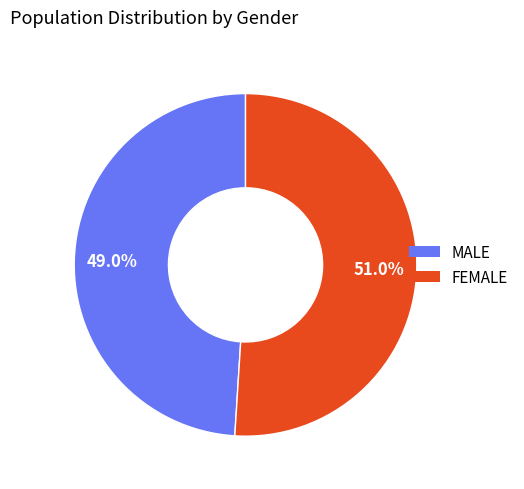

Does any single category account for the majority?

Yes